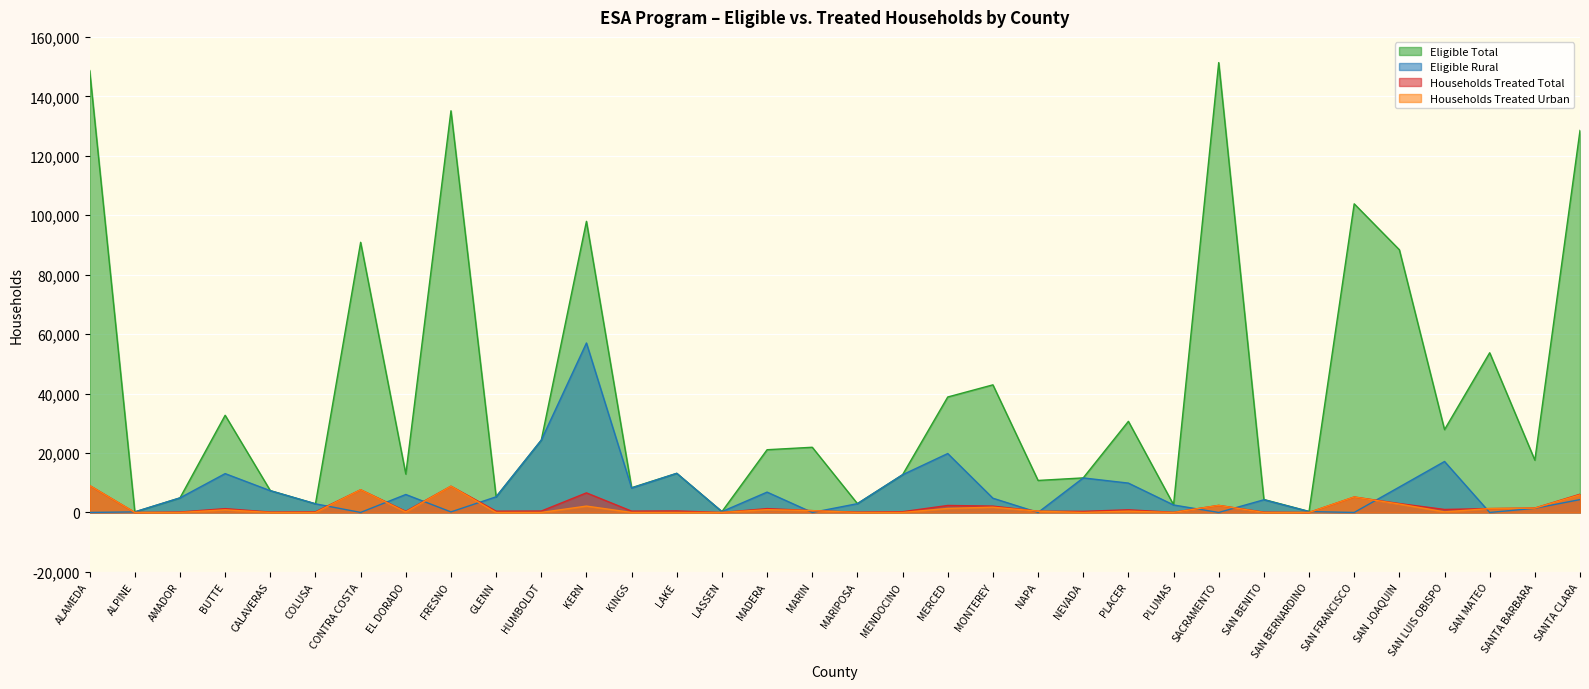

What is the average value of the Eligible Rural series?

7354